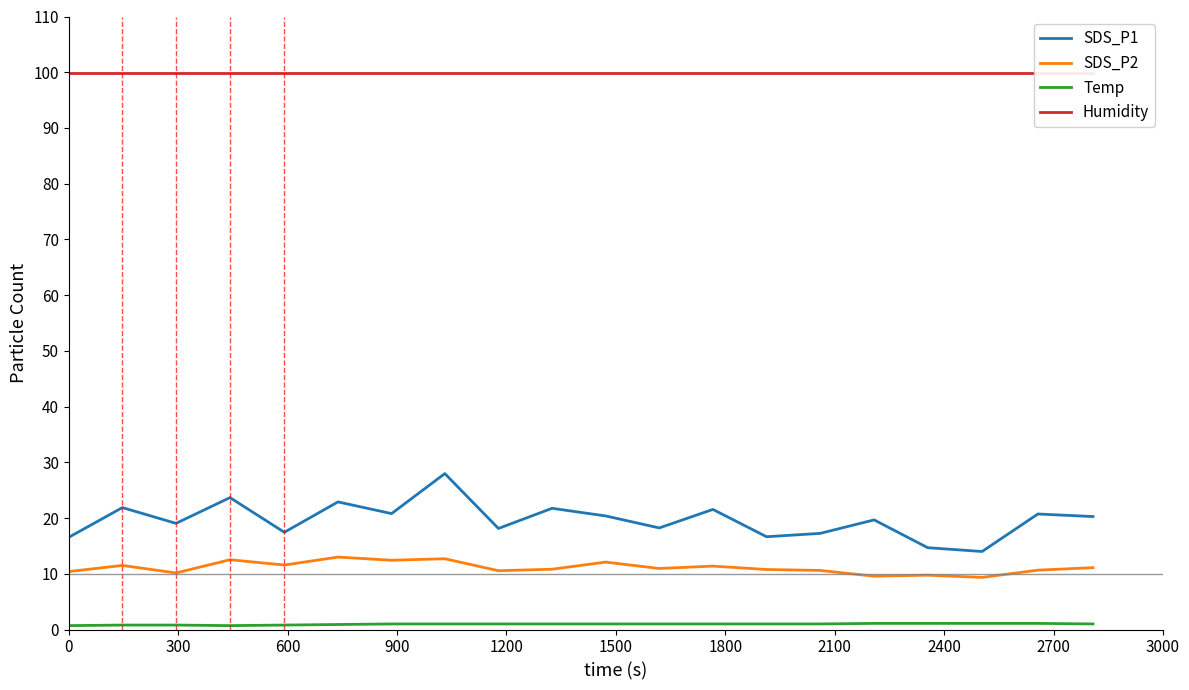

At how many categories does at least one series exceed 92?

20